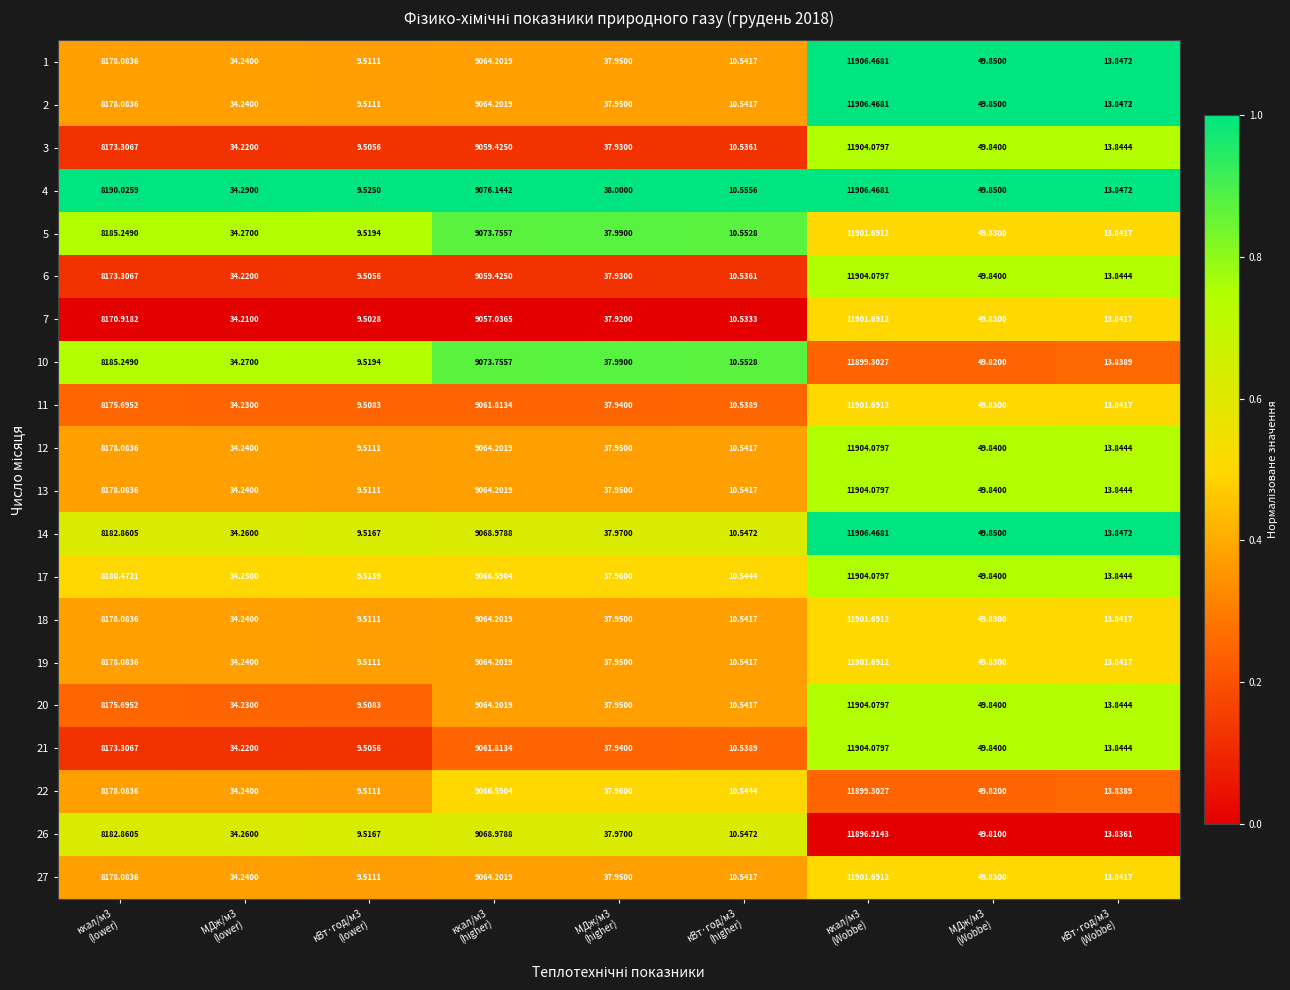

Reading left to right, transcribe all the data shown in this chart.

1: ккал/м3
(lower)=8178.1	МДж/м3
(lower)=34.2	кВт·год/м3
(lower)=9.5	ккал/м3
(higher)=9064.2	МДж/м3
(higher)=38.0	кВт·год/м3
(higher)=10.5	ккал/м3
(Wobbe)=11906.5	МДж/м3
(Wobbe)=49.9	кВт·год/м3
(Wobbe)=13.8
2: ккал/м3
(lower)=8178.1	МДж/м3
(lower)=34.2	кВт·год/м3
(lower)=9.5	ккал/м3
(higher)=9064.2	МДж/м3
(higher)=38.0	кВт·год/м3
(higher)=10.5	ккал/м3
(Wobbe)=11906.5	МДж/м3
(Wobbe)=49.9	кВт·год/м3
(Wobbe)=13.8
3: ккал/м3
(lower)=8173.3	МДж/м3
(lower)=34.2	кВт·год/м3
(lower)=9.5	ккал/м3
(higher)=9059.4	МДж/м3
(higher)=37.9	кВт·год/м3
(higher)=10.5	ккал/м3
(Wobbe)=11904.1	МДж/м3
(Wobbe)=49.8	кВт·год/м3
(Wobbe)=13.8
4: ккал/м3
(lower)=8190.0	МДж/м3
(lower)=34.3	кВт·год/м3
(lower)=9.5	ккал/м3
(higher)=9076.1	МДж/м3
(higher)=38.0	кВт·год/м3
(higher)=10.6	ккал/м3
(Wobbe)=11906.5	МДж/м3
(Wobbe)=49.9	кВт·год/м3
(Wobbe)=13.8
5: ккал/м3
(lower)=8185.2	МДж/м3
(lower)=34.3	кВт·год/м3
(lower)=9.5	ккал/м3
(higher)=9073.8	МДж/м3
(higher)=38.0	кВт·год/м3
(higher)=10.6	ккал/м3
(Wobbe)=11901.7	МДж/м3
(Wobbe)=49.8	кВт·год/м3
(Wobbe)=13.8
6: ккал/м3
(lower)=8173.3	МДж/м3
(lower)=34.2	кВт·год/м3
(lower)=9.5	ккал/м3
(higher)=9059.4	МДж/м3
(higher)=37.9	кВт·год/м3
(higher)=10.5	ккал/м3
(Wobbe)=11904.1	МДж/м3
(Wobbe)=49.8	кВт·год/м3
(Wobbe)=13.8
7: ккал/м3
(lower)=8170.9	МДж/м3
(lower)=34.2	кВт·год/м3
(lower)=9.5	ккал/м3
(higher)=9057.0	МДж/м3
(higher)=37.9	кВт·год/м3
(higher)=10.5	ккал/м3
(Wobbe)=11901.7	МДж/м3
(Wobbe)=49.8	кВт·год/м3
(Wobbe)=13.8
10: ккал/м3
(lower)=8185.2	МДж/м3
(lower)=34.3	кВт·год/м3
(lower)=9.5	ккал/м3
(higher)=9073.8	МДж/м3
(higher)=38.0	кВт·год/м3
(higher)=10.6	ккал/м3
(Wobbe)=11899.3	МДж/м3
(Wobbe)=49.8	кВт·год/м3
(Wobbe)=13.8
11: ккал/м3
(lower)=8175.7	МДж/м3
(lower)=34.2	кВт·год/м3
(lower)=9.5	ккал/м3
(higher)=9061.8	МДж/м3
(higher)=37.9	кВт·год/м3
(higher)=10.5	ккал/м3
(Wobbe)=11901.7	МДж/м3
(Wobbe)=49.8	кВт·год/м3
(Wobbe)=13.8
12: ккал/м3
(lower)=8178.1	МДж/м3
(lower)=34.2	кВт·год/м3
(lower)=9.5	ккал/м3
(higher)=9064.2	МДж/м3
(higher)=38.0	кВт·год/м3
(higher)=10.5	ккал/м3
(Wobbe)=11904.1	МДж/м3
(Wobbe)=49.8	кВт·год/м3
(Wobbe)=13.8
13: ккал/м3
(lower)=8178.1	МДж/м3
(lower)=34.2	кВт·год/м3
(lower)=9.5	ккал/м3
(higher)=9064.2	МДж/м3
(higher)=38.0	кВт·год/м3
(higher)=10.5	ккал/м3
(Wobbe)=11904.1	МДж/м3
(Wobbe)=49.8	кВт·год/м3
(Wobbe)=13.8
14: ккал/м3
(lower)=8182.9	МДж/м3
(lower)=34.3	кВт·год/м3
(lower)=9.5	ккал/м3
(higher)=9069.0	МДж/м3
(higher)=38.0	кВт·год/м3
(higher)=10.5	ккал/м3
(Wobbe)=11906.5	МДж/м3
(Wobbe)=49.9	кВт·год/м3
(Wobbe)=13.8
17: ккал/м3
(lower)=8180.5	МДж/м3
(lower)=34.2	кВт·год/м3
(lower)=9.5	ккал/м3
(higher)=9066.6	МДж/м3
(higher)=38.0	кВт·год/м3
(higher)=10.5	ккал/м3
(Wobbe)=11904.1	МДж/м3
(Wobbe)=49.8	кВт·год/м3
(Wobbe)=13.8
18: ккал/м3
(lower)=8178.1	МДж/м3
(lower)=34.2	кВт·год/м3
(lower)=9.5	ккал/м3
(higher)=9064.2	МДж/м3
(higher)=38.0	кВт·год/м3
(higher)=10.5	ккал/м3
(Wobbe)=11901.7	МДж/м3
(Wobbe)=49.8	кВт·год/м3
(Wobbe)=13.8
19: ккал/м3
(lower)=8178.1	МДж/м3
(lower)=34.2	кВт·год/м3
(lower)=9.5	ккал/м3
(higher)=9064.2	МДж/м3
(higher)=38.0	кВт·год/м3
(higher)=10.5	ккал/м3
(Wobbe)=11901.7	МДж/м3
(Wobbe)=49.8	кВт·год/м3
(Wobbe)=13.8
20: ккал/м3
(lower)=8175.7	МДж/м3
(lower)=34.2	кВт·год/м3
(lower)=9.5	ккал/м3
(higher)=9064.2	МДж/м3
(higher)=38.0	кВт·год/м3
(higher)=10.5	ккал/м3
(Wobbe)=11904.1	МДж/м3
(Wobbe)=49.8	кВт·год/м3
(Wobbe)=13.8
21: ккал/м3
(lower)=8173.3	МДж/м3
(lower)=34.2	кВт·год/м3
(lower)=9.5	ккал/м3
(higher)=9061.8	МДж/м3
(higher)=37.9	кВт·год/м3
(higher)=10.5	ккал/м3
(Wobbe)=11904.1	МДж/м3
(Wobbe)=49.8	кВт·год/м3
(Wobbe)=13.8
22: ккал/м3
(lower)=8178.1	МДж/м3
(lower)=34.2	кВт·год/м3
(lower)=9.5	ккал/м3
(higher)=9066.6	МДж/м3
(higher)=38.0	кВт·год/м3
(higher)=10.5	ккал/м3
(Wobbe)=11899.3	МДж/м3
(Wobbe)=49.8	кВт·год/м3
(Wobbe)=13.8
26: ккал/м3
(lower)=8182.9	МДж/м3
(lower)=34.3	кВт·год/м3
(lower)=9.5	ккал/м3
(higher)=9069.0	МДж/м3
(higher)=38.0	кВт·год/м3
(higher)=10.5	ккал/м3
(Wobbe)=11896.9	МДж/м3
(Wobbe)=49.8	кВт·год/м3
(Wobbe)=13.8
27: ккал/м3
(lower)=8178.1	МДж/м3
(lower)=34.2	кВт·год/м3
(lower)=9.5	ккал/м3
(higher)=9064.2	МДж/м3
(higher)=38.0	кВт·год/м3
(higher)=10.5	ккал/м3
(Wobbe)=11901.7	МДж/м3
(Wobbe)=49.8	кВт·год/м3
(Wobbe)=13.8